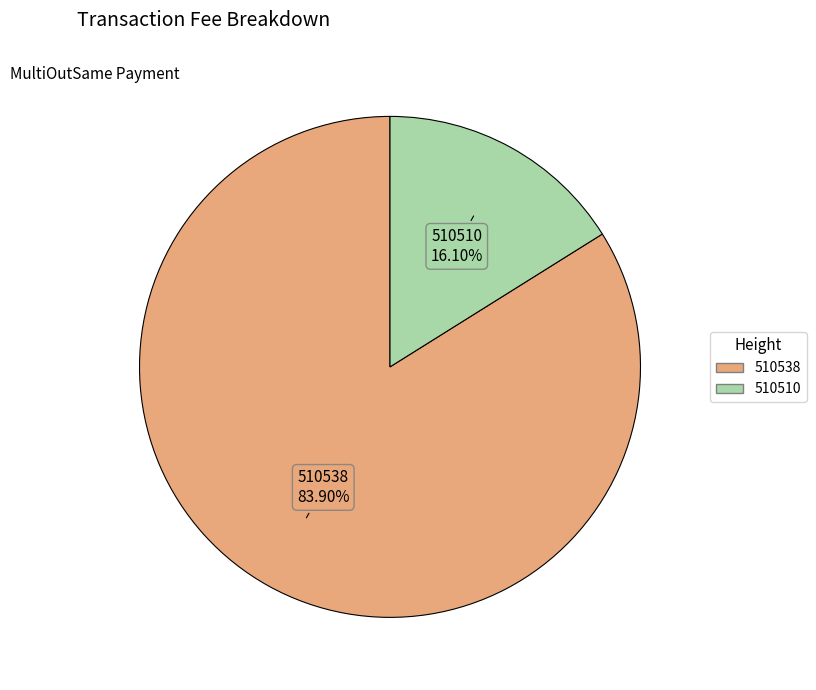

Between 510510 and 510538, which is larger?

510538